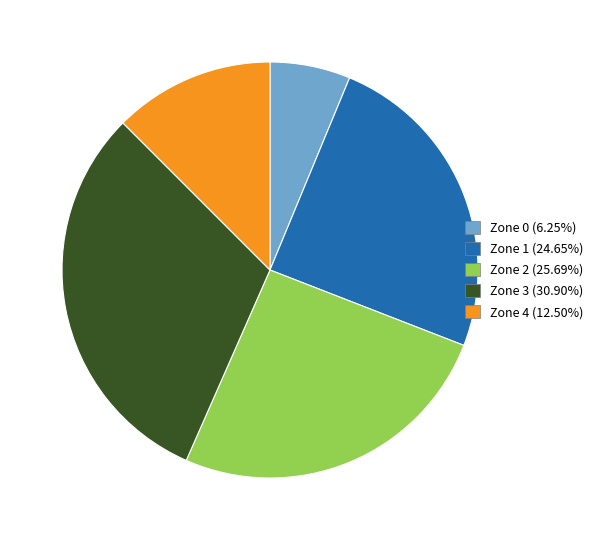

Rank the categories by value from lowest to highest.

Zone 0, Zone 4, Zone 1, Zone 2, Zone 3